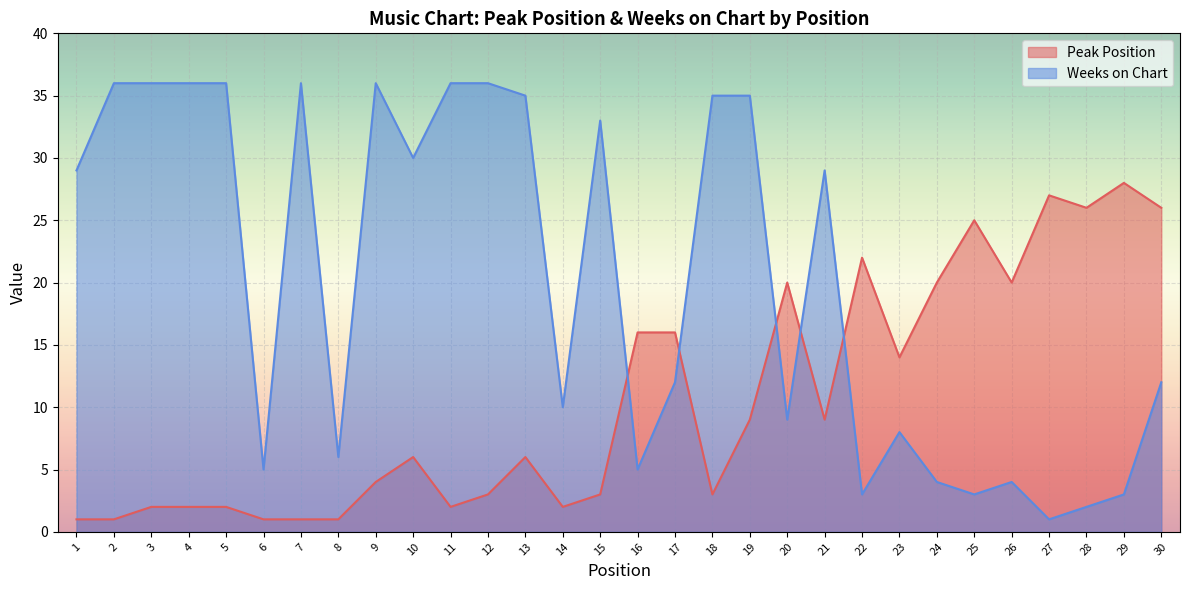

Between which two adjacent categories do Weeks on Chart and Peak Position first intersect?

15 and 16